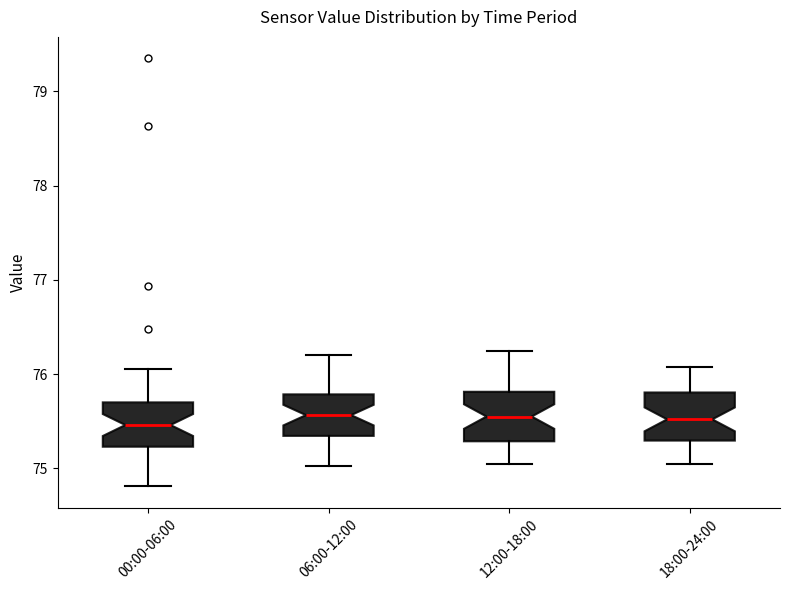

Reading left to right, read every box against the y-axis: the position of its median line, the range the box covers, and the ends of its whiskers. The values are not printed on the chart, so give them approximately, as read against the axis.

00:00-06:00: median 75.5, box 75.2 to 75.7, whiskers 74.8 to 76.1
06:00-12:00: median 75.6, box 75.3 to 75.8, whiskers 75.0 to 76.2
12:00-18:00: median 75.6, box 75.3 to 75.8, whiskers 75.1 to 76.3
18:00-24:00: median 75.5, box 75.3 to 75.8, whiskers 75.1 to 76.1